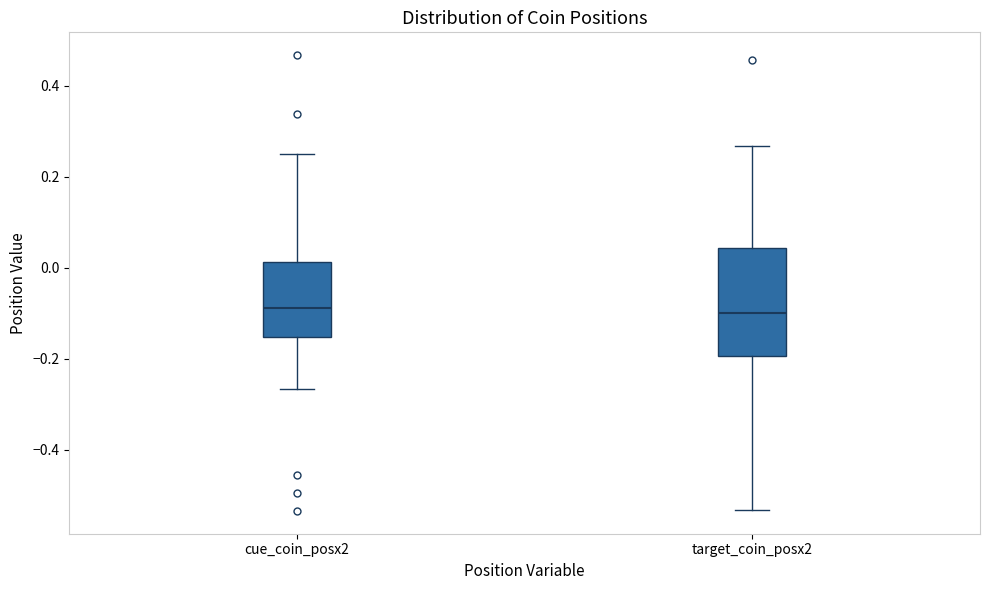

Comparing the boxes themselves (not the whiskers), which one is the tallest?

target_coin_posx2